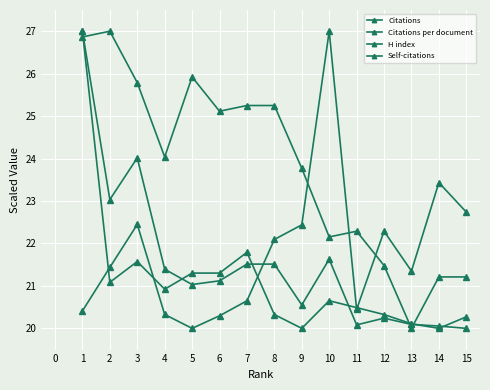

Count the number of categories in the chart.

15